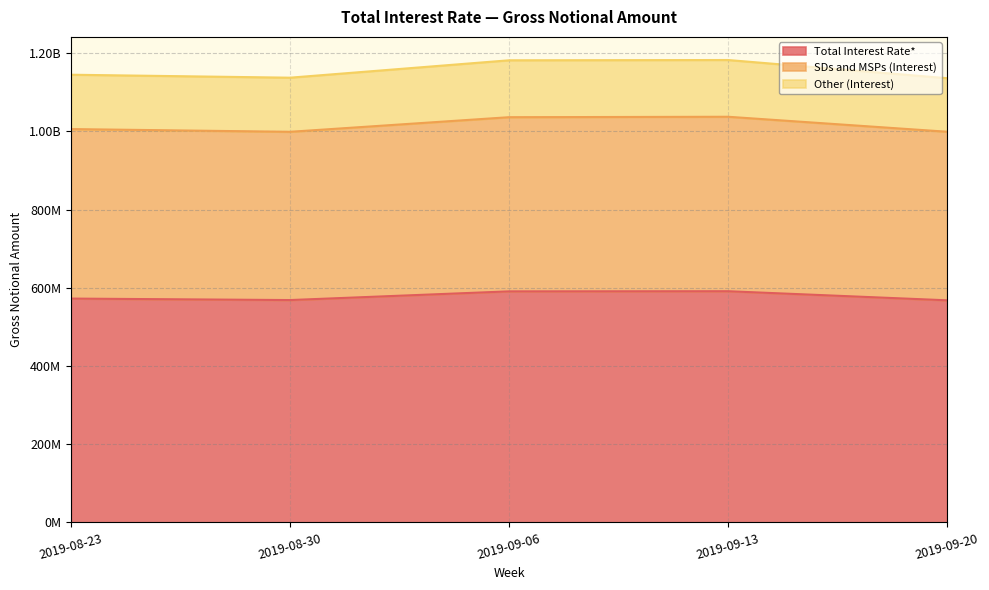

What is the label of the 5th point from the left?

2019-09-20